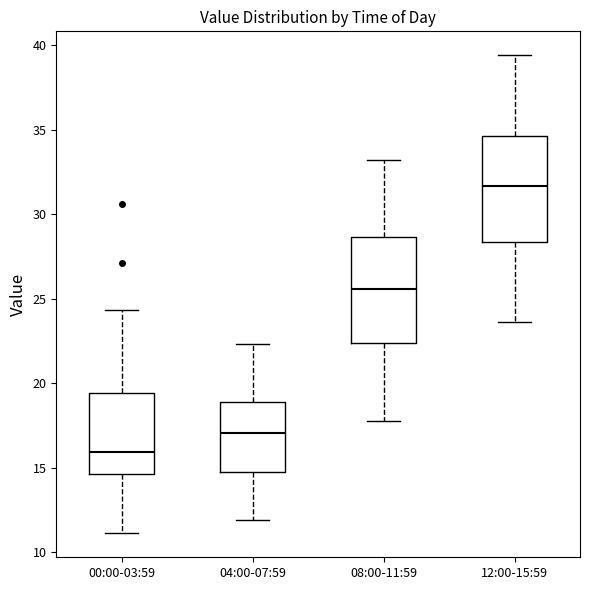

Which box's median line is the highest?

12:00-15:59